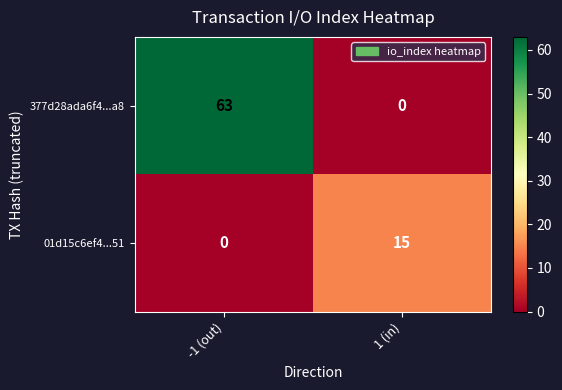

Reading right to left, extract all data points from this chart.

377d28ada6f4...a8: 1 (in)=0	-1 (out)=63
01d15c6ef4...51: 1 (in)=15	-1 (out)=0